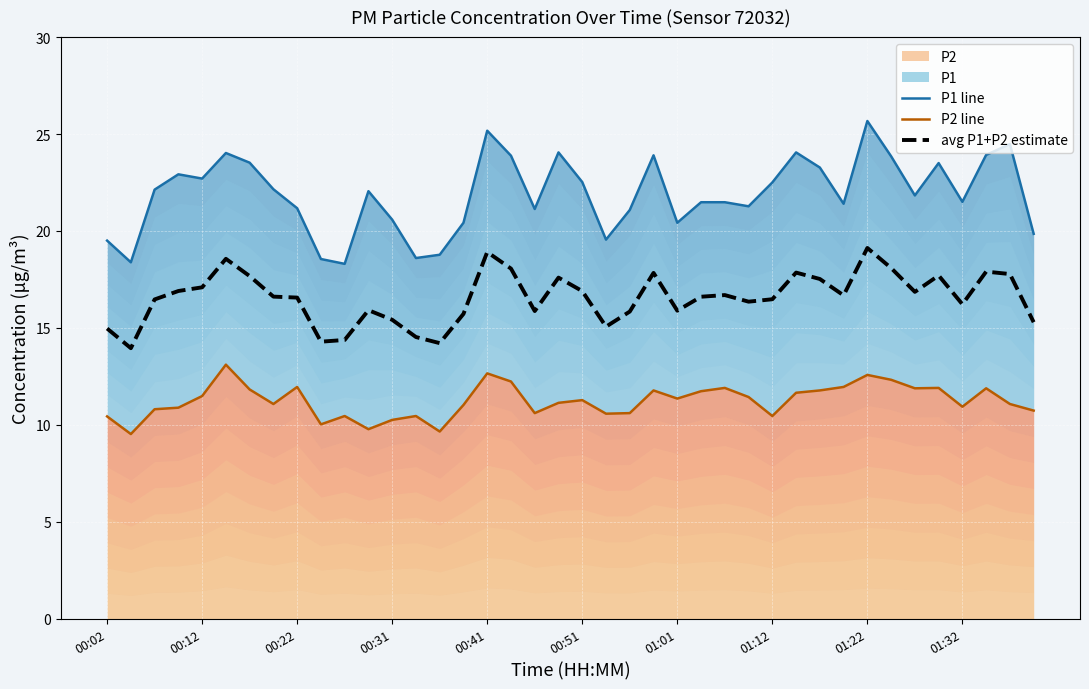

Rank the series by their average value, from highest to lowest.

P1 line, avg P1+P2 estimate, P2 line